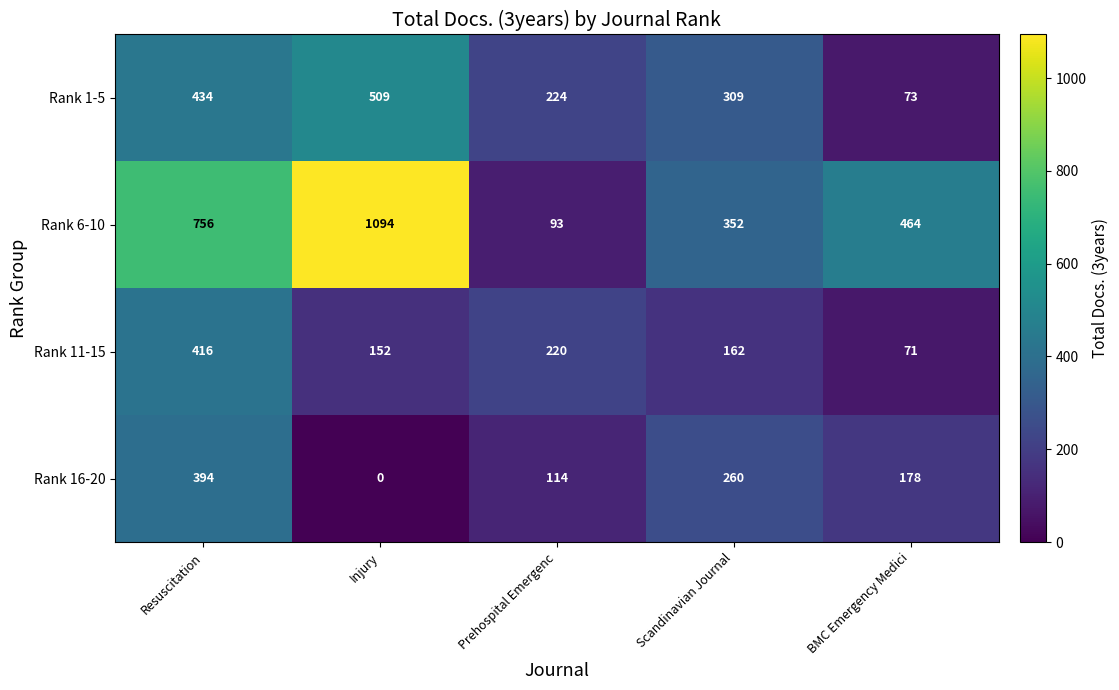

What is the minimum value for Rank 11-15?

71